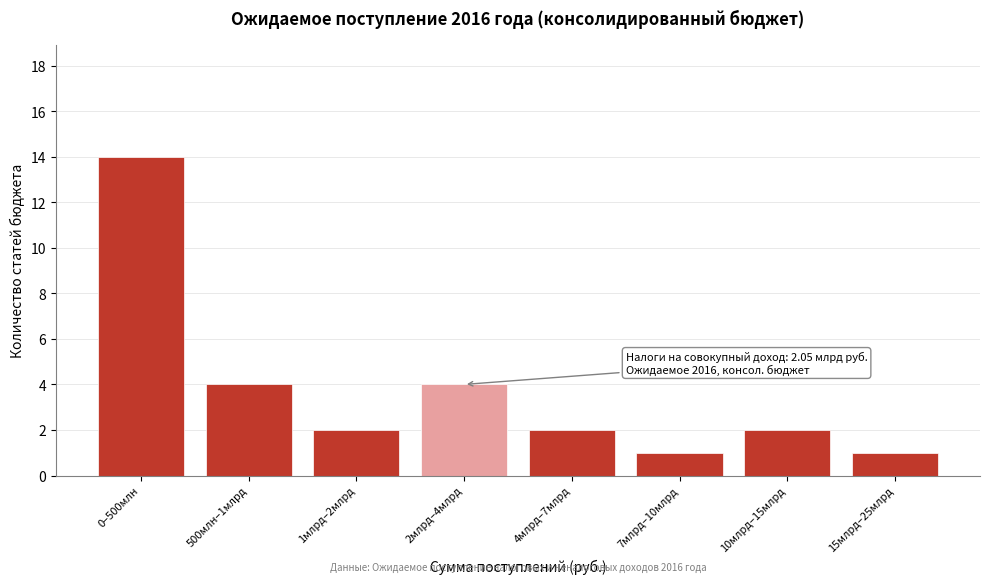

Reading left to right, what are all the values shown in this chart?

14	4	2	4	2	1	2	1